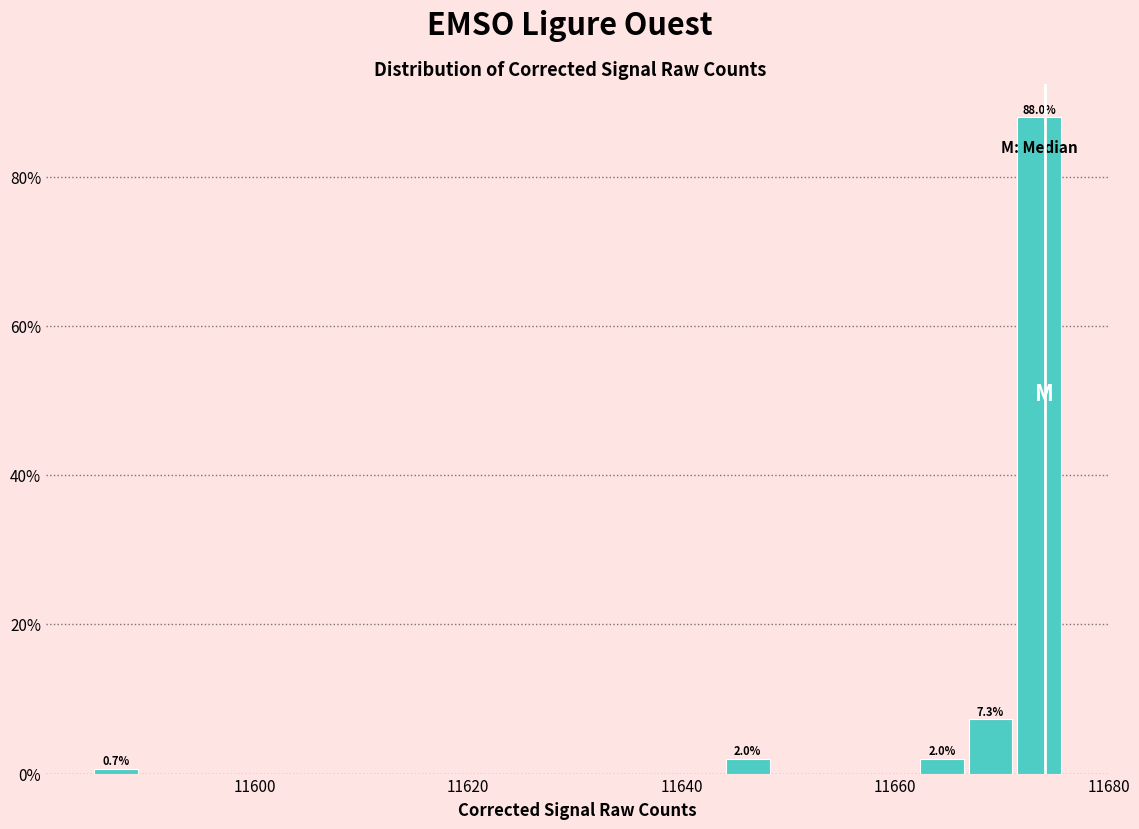

Read against the x-axis, roughly where is the centre of the tallest bar?

11674